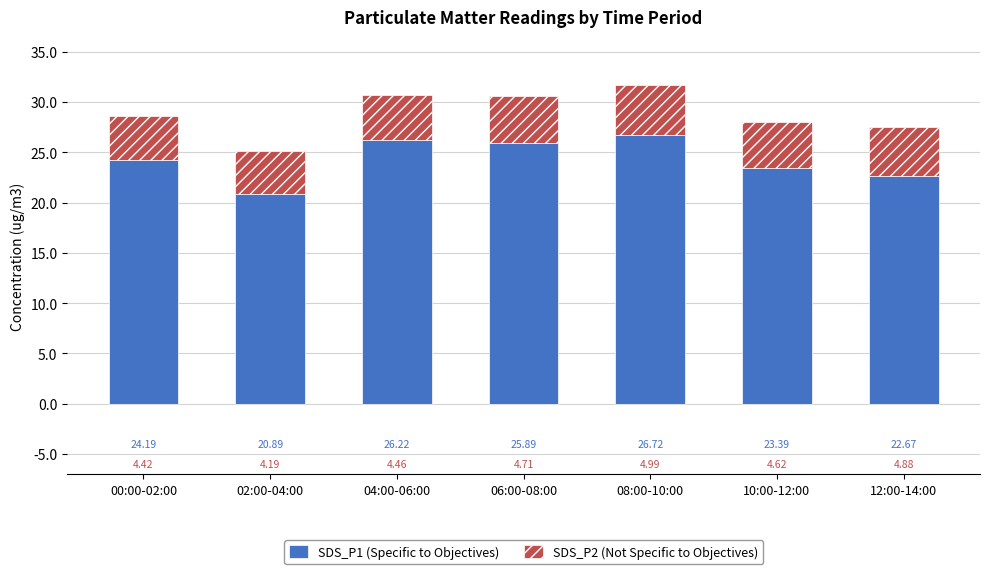

Count the number of data series in this chart.

2